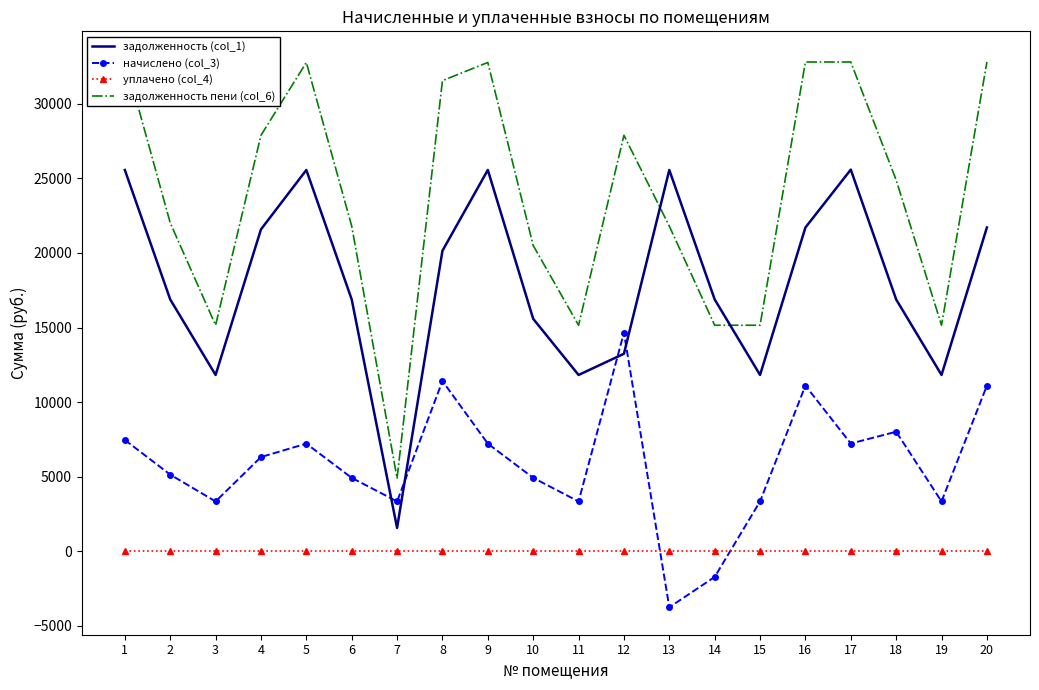

Does the chart have visible grid lines?

No